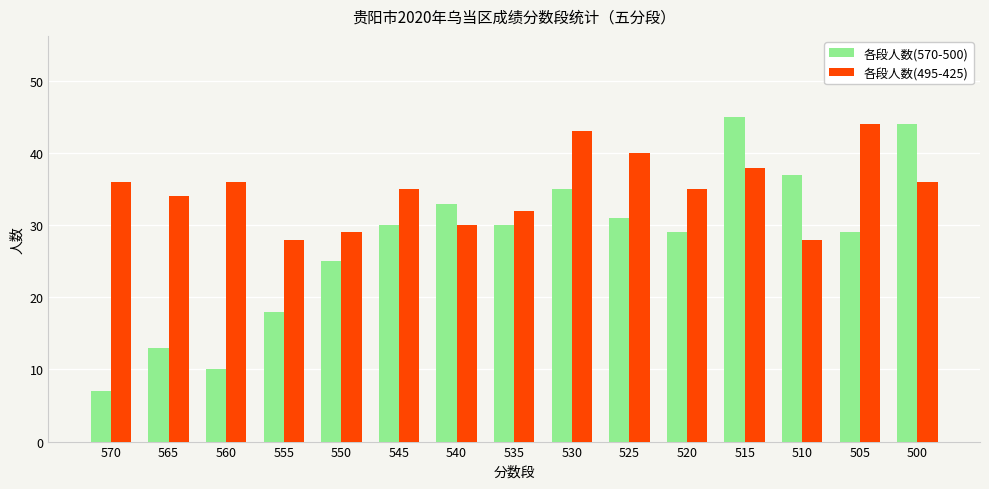

What is the maximum value for 各段人数(495-425)?

44